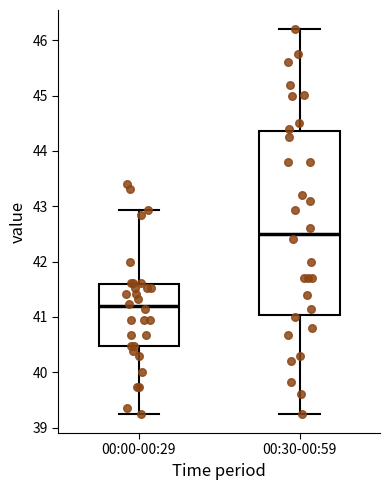

Reading left to right, transcribe this box plot: for each box, give where its median line is, the range the box spans, and where its two whiskers end, as read against the y-axis. The values are not printed on the chart, so give them approximately, as read against the axis.

00:00-00:29: median 41.2, box 40.5 to 41.6, whiskers 39.3 to 42.9
00:30-00:59: median 42.5, box 41.0 to 44.4, whiskers 39.3 to 46.2